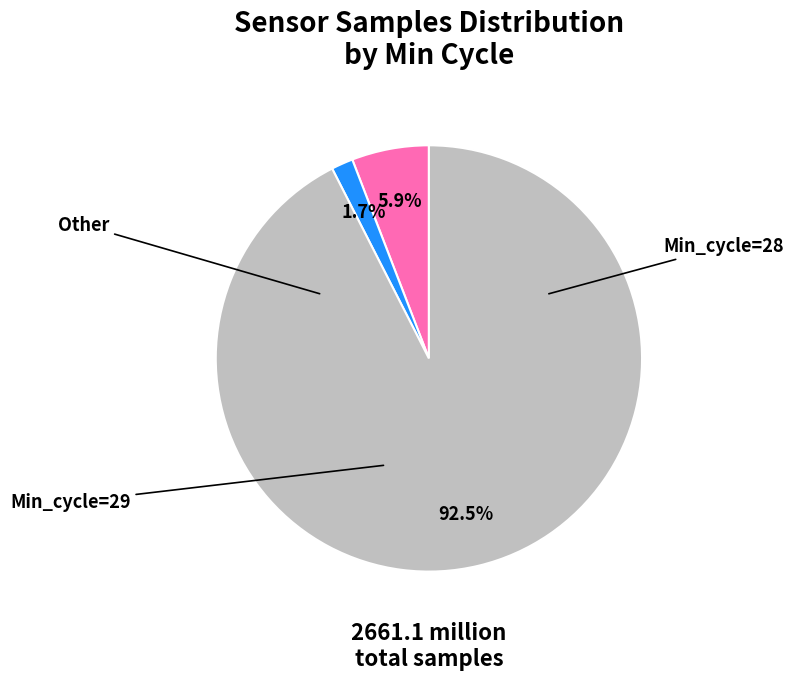

Is there a majority slice in this chart?

Yes